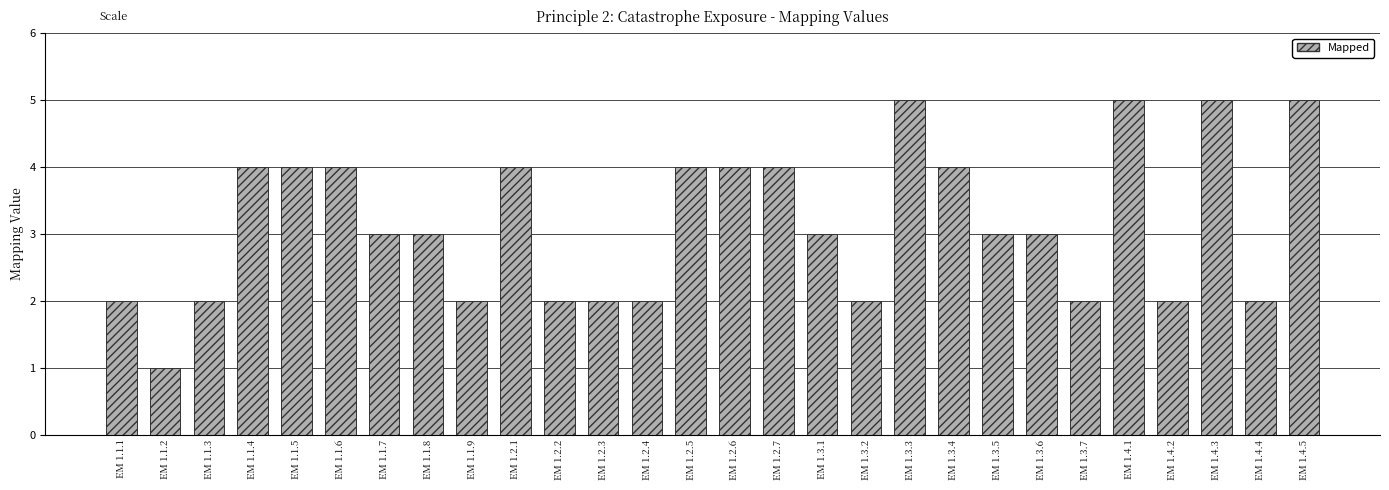

What is the label of the 27th bar from the left?

EM 1.4.4